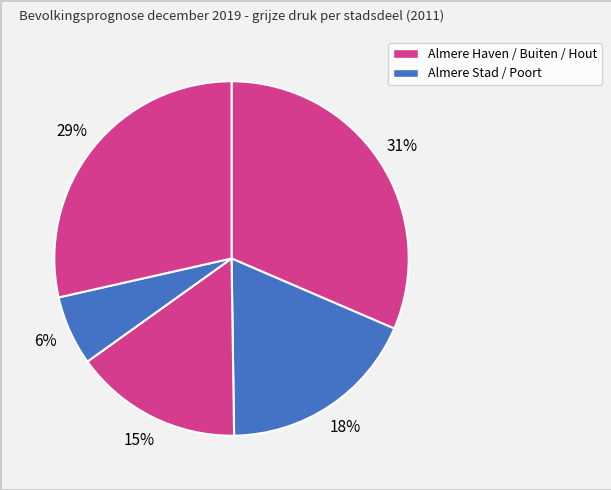

What is the smallest slice in the pie chart?

Almere Poort